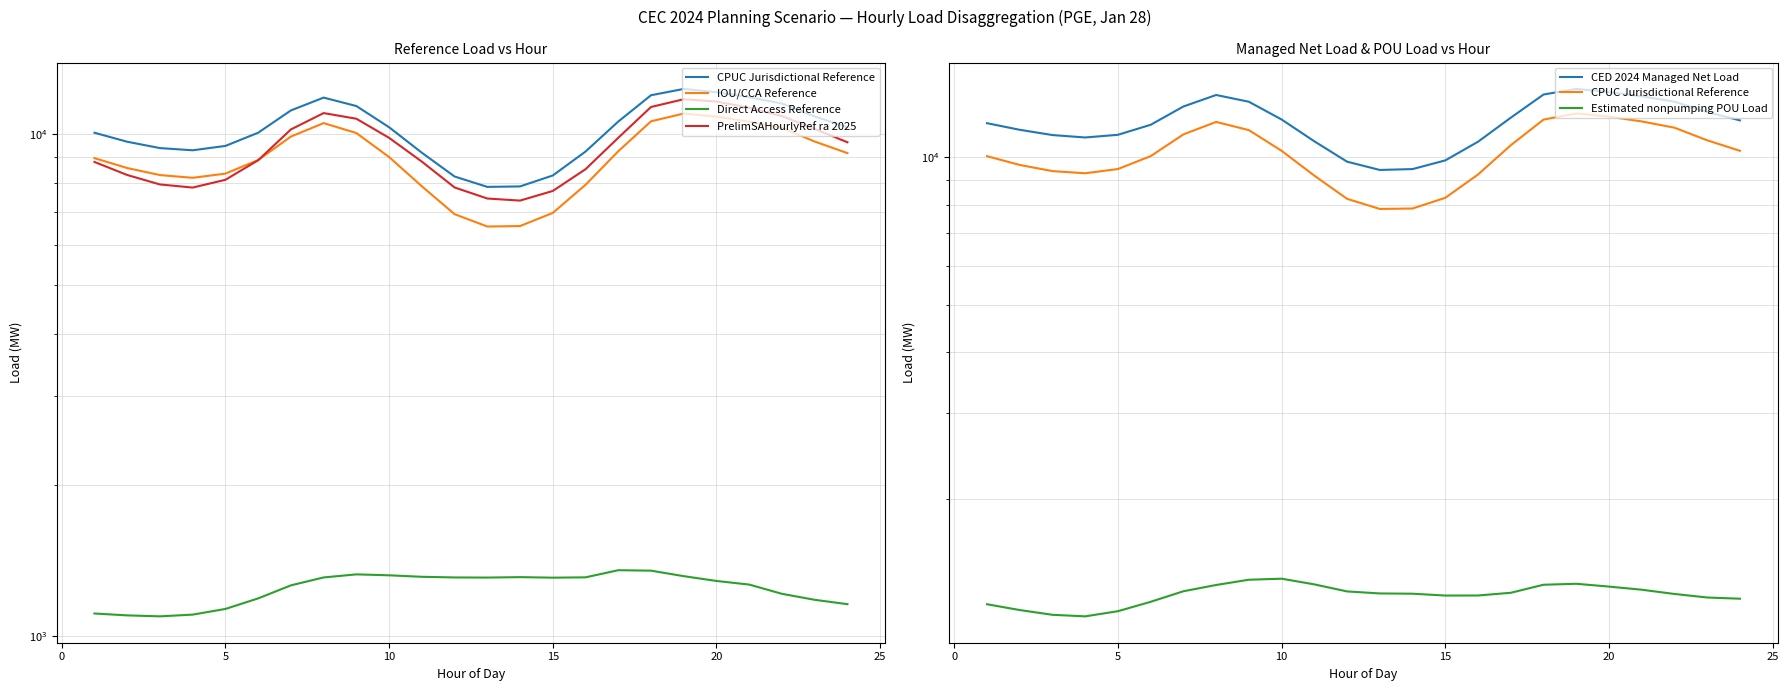

True or false: CED 2024 Managed Net Load and PrelimSAHourlyRef ra 2025 cross at least once.

False